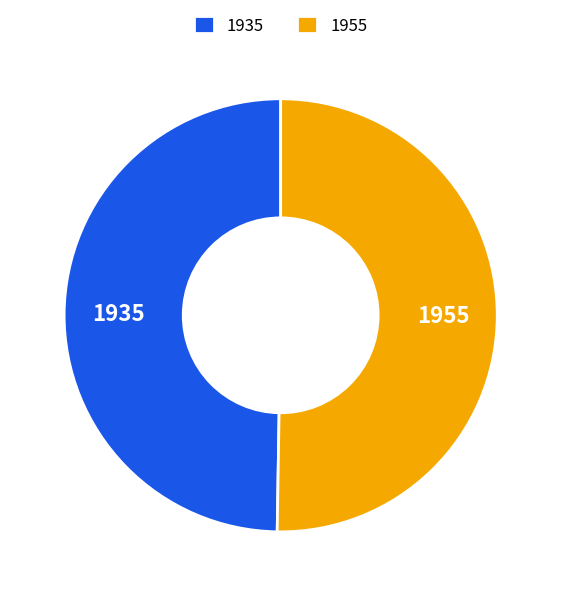

Is the sum of 1955 and 1935 greater than half?

Yes